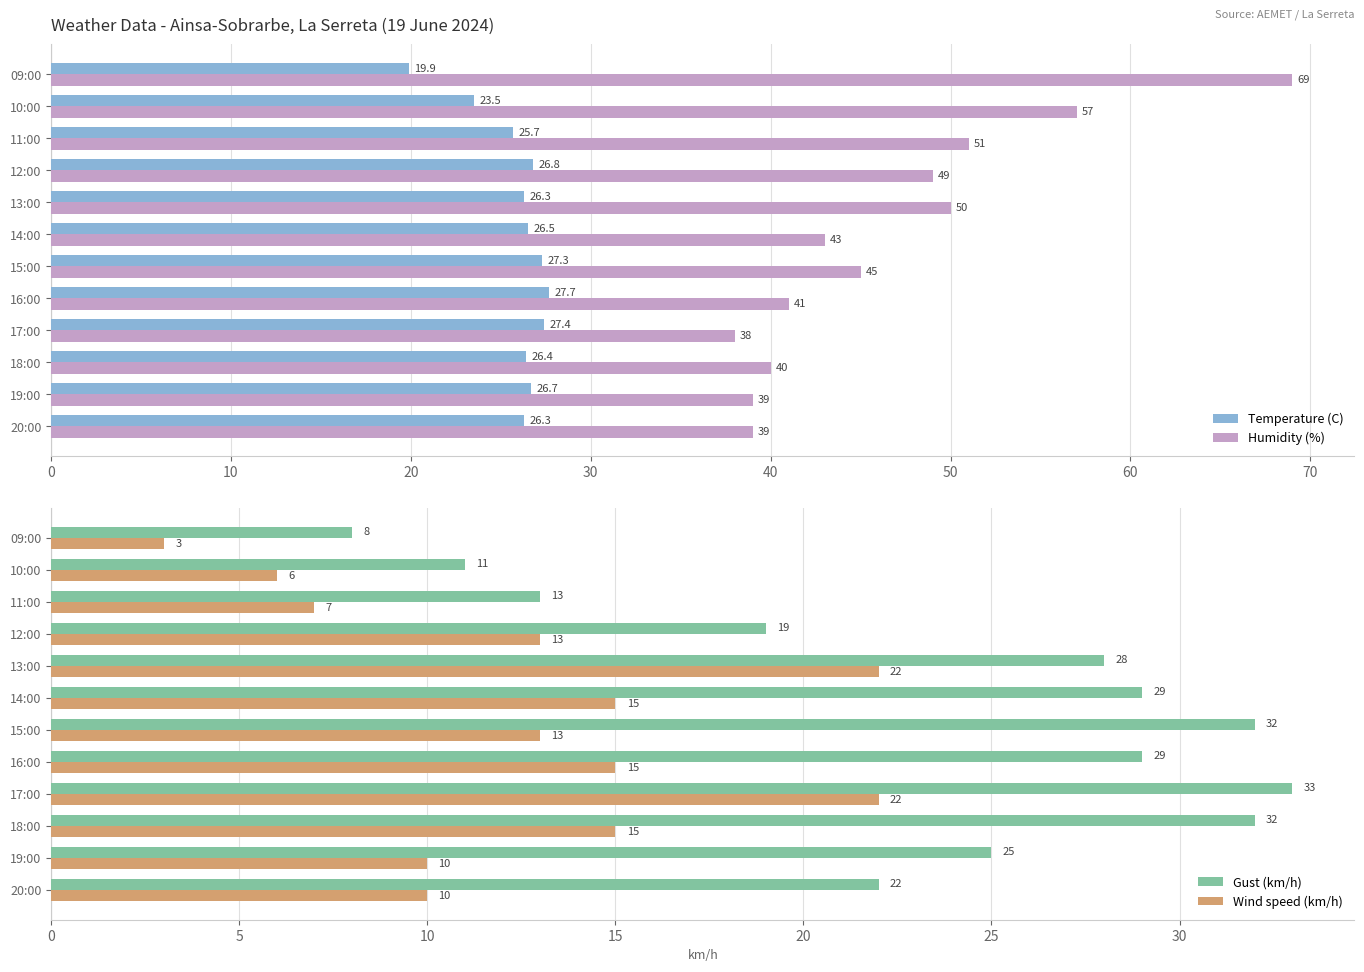

What is the difference between the maximum and minimum values in the Humidity (%) series?

31.0